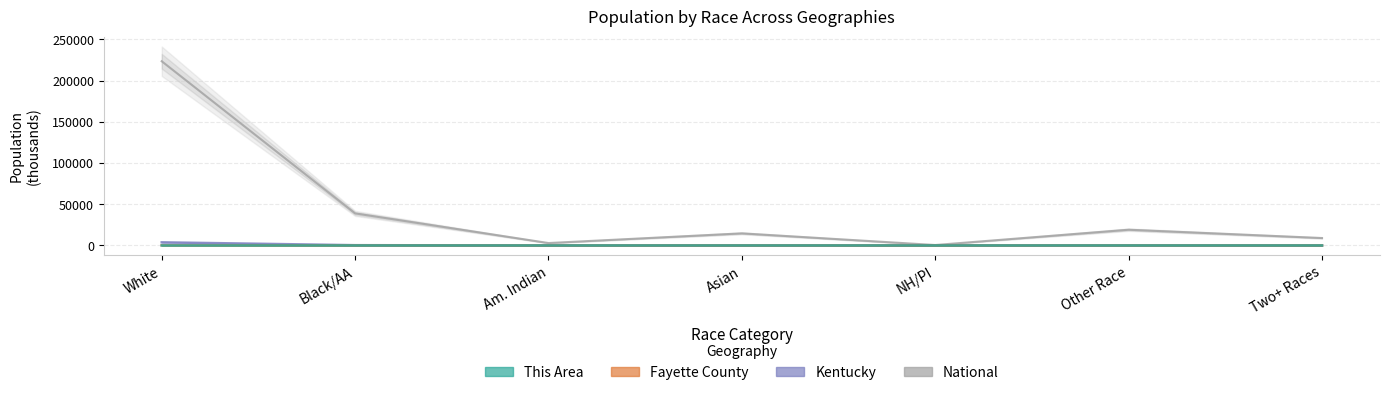

At Asian, list the series in order from smallest to largest.

This Area, Fayette County, Kentucky, National